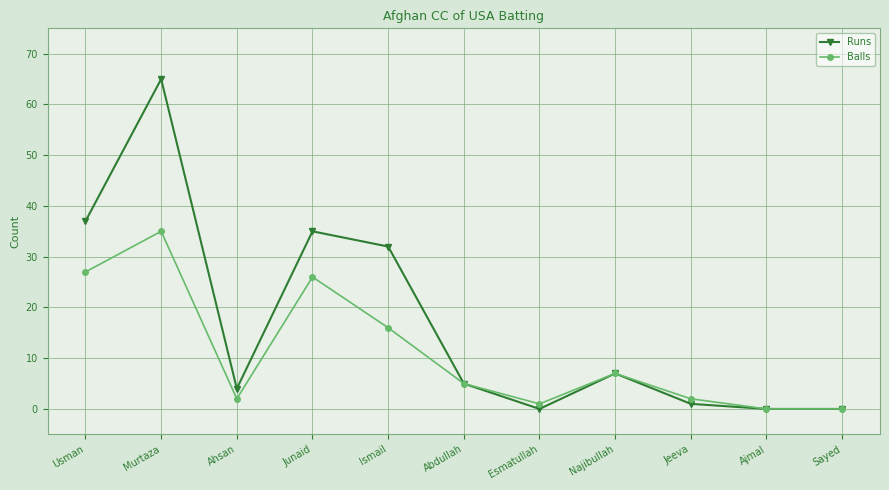

Where does the Balls series first go above 5?

Usman